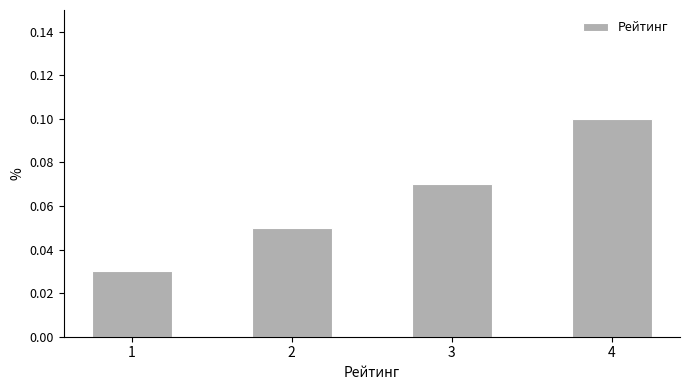

Rank the categories by value from highest to lowest.

4, 3, 2, 1